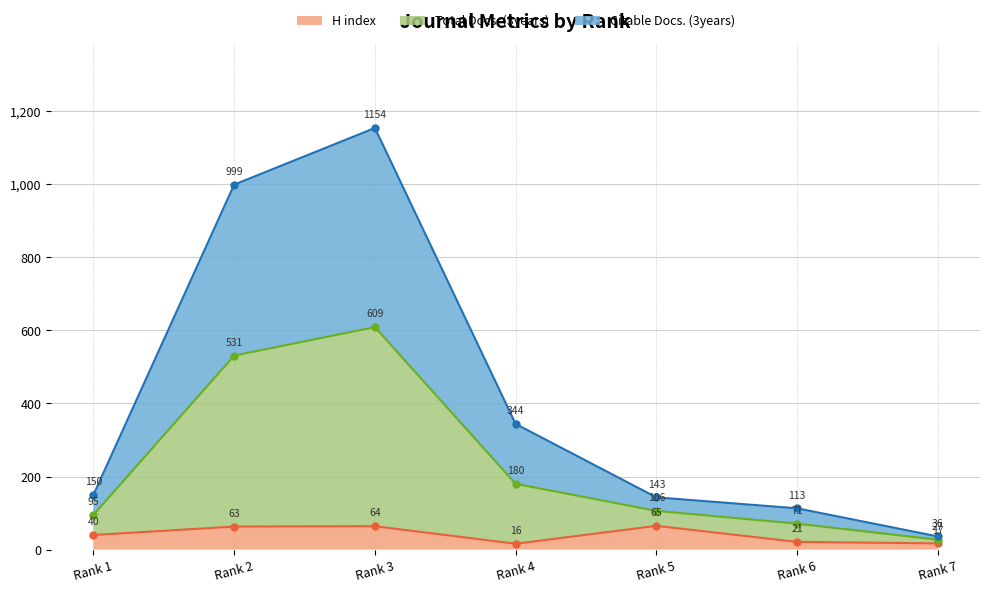

True or false: Total Docs. (3years) and Citable Docs. (3years) intersect in this chart.

False